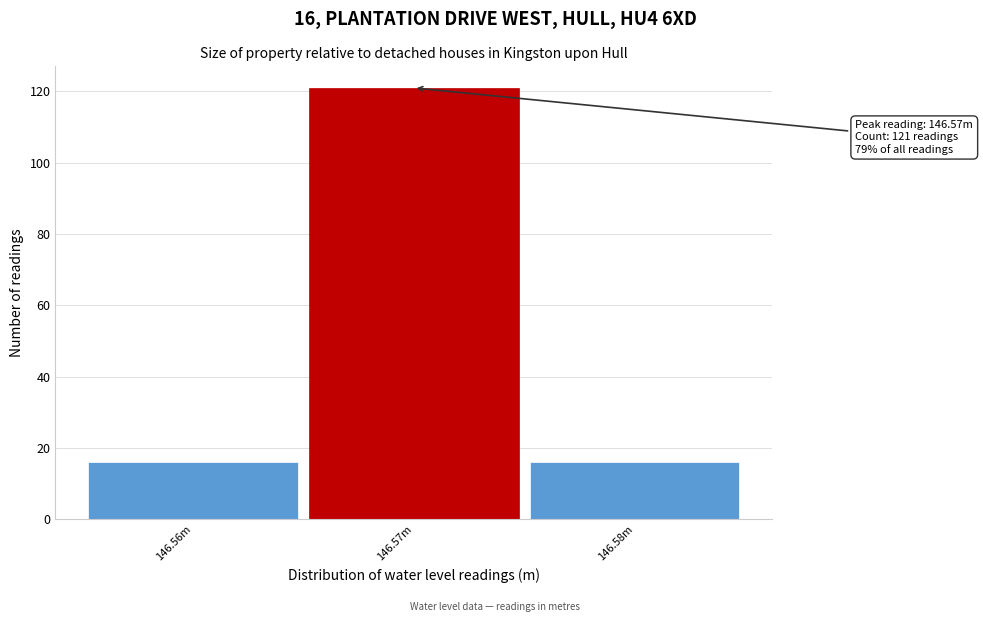

Reading left to right, what are all the values shown in this chart?

16	121	16